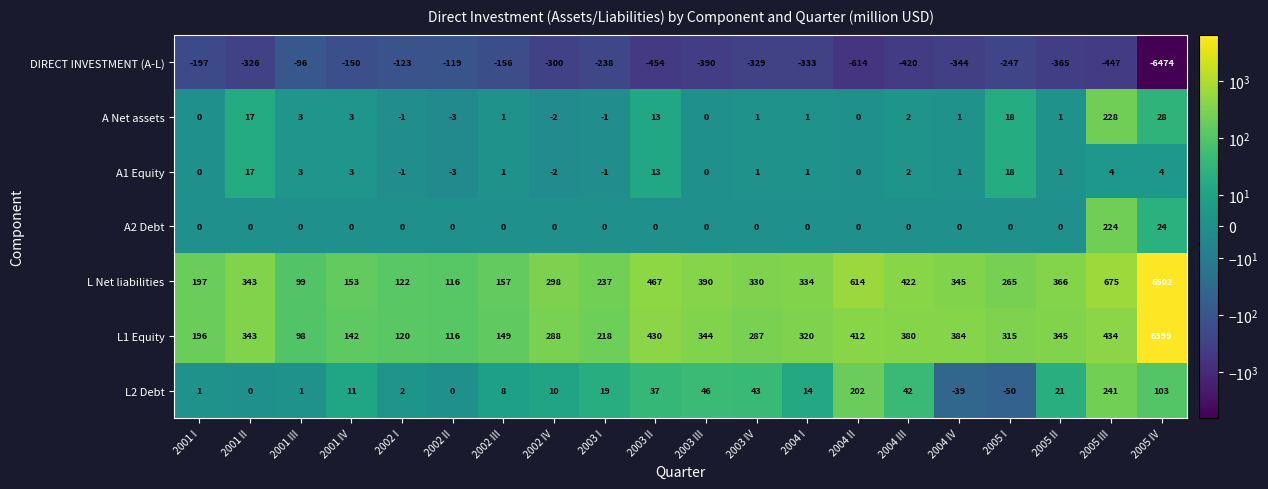

How many data points in DIRECT INVESTMENT (A-L) are less than -326?

10